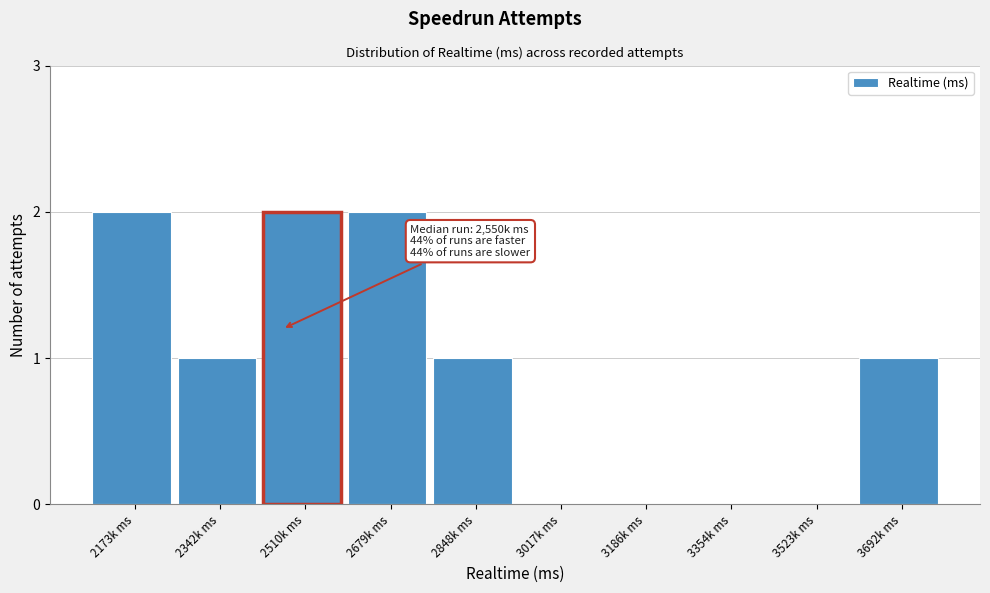

Reading right to left, extract all data points from this chart.

3692k ms=1	3523k ms=0	3354k ms=0	3186k ms=0	3017k ms=0	2848k ms=1	2679k ms=2	2510k ms=2	2342k ms=1	2173k ms=2